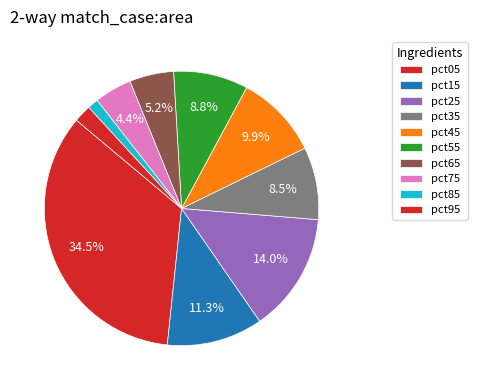

To the nearest percent, what is the combined percentage of pct55 and pct15?

20%